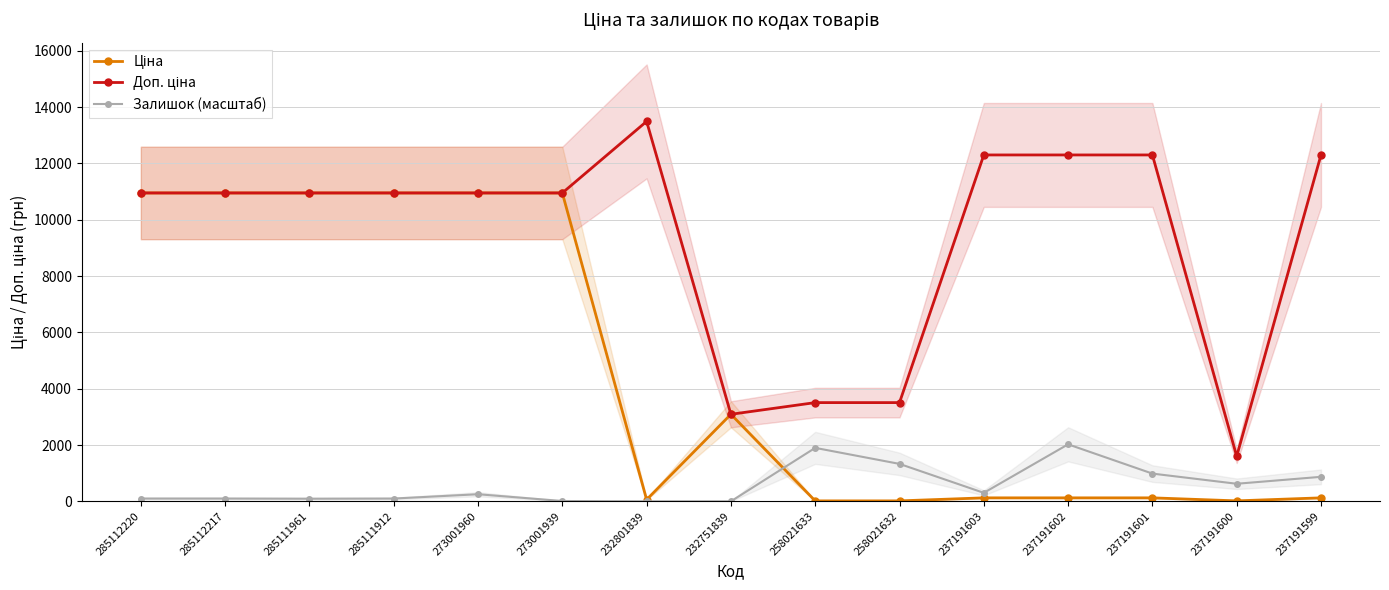

Is it true that Ціна equals 10952.0 at 273001960?

True